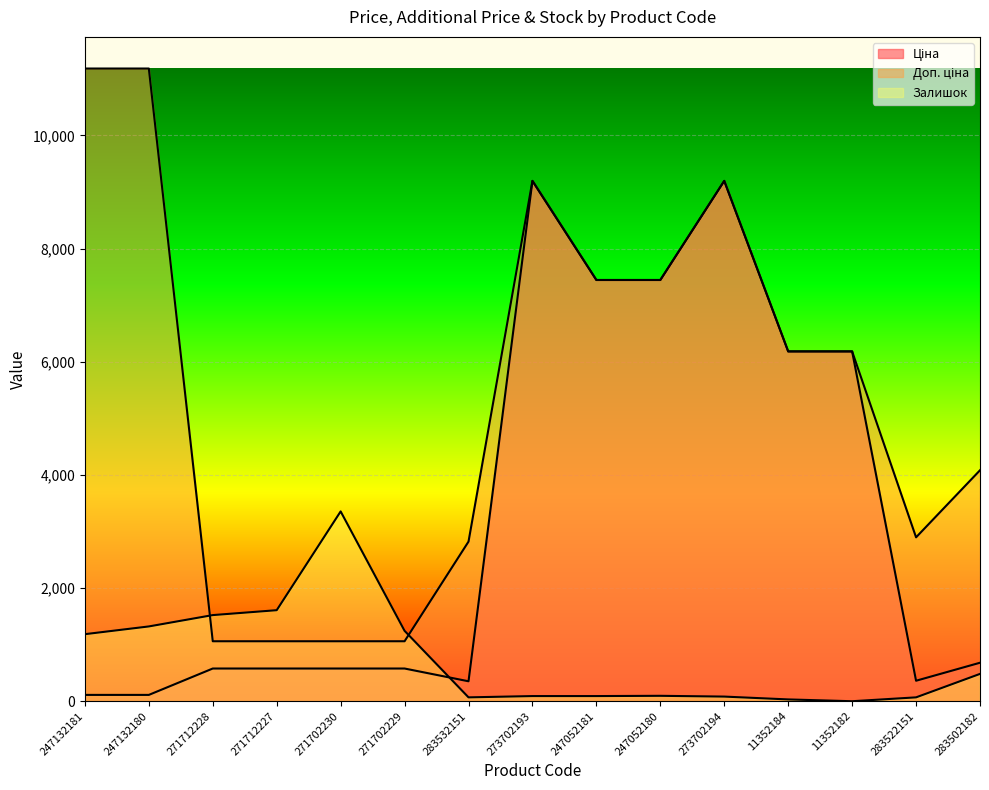

Which series has the largest total across all categories?

Доп. ціна